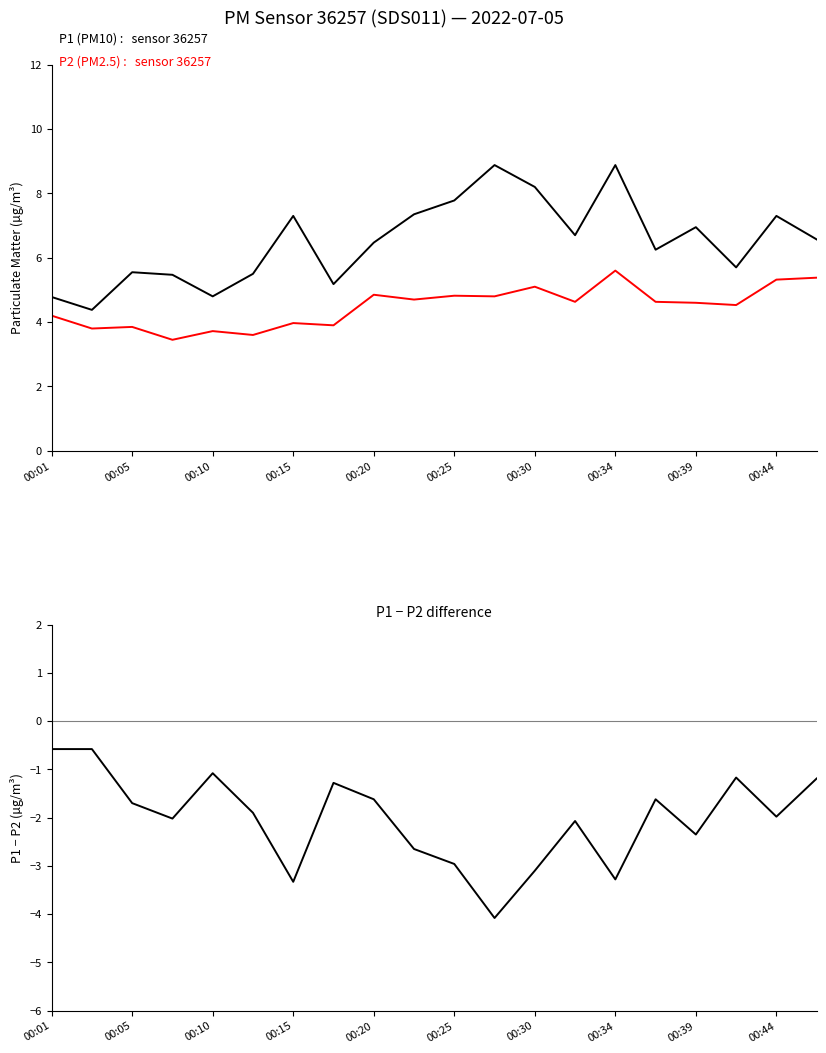

Is the value of P1 − P2 at 19 greater than the value of P1 (PM10) at 00:05?

No